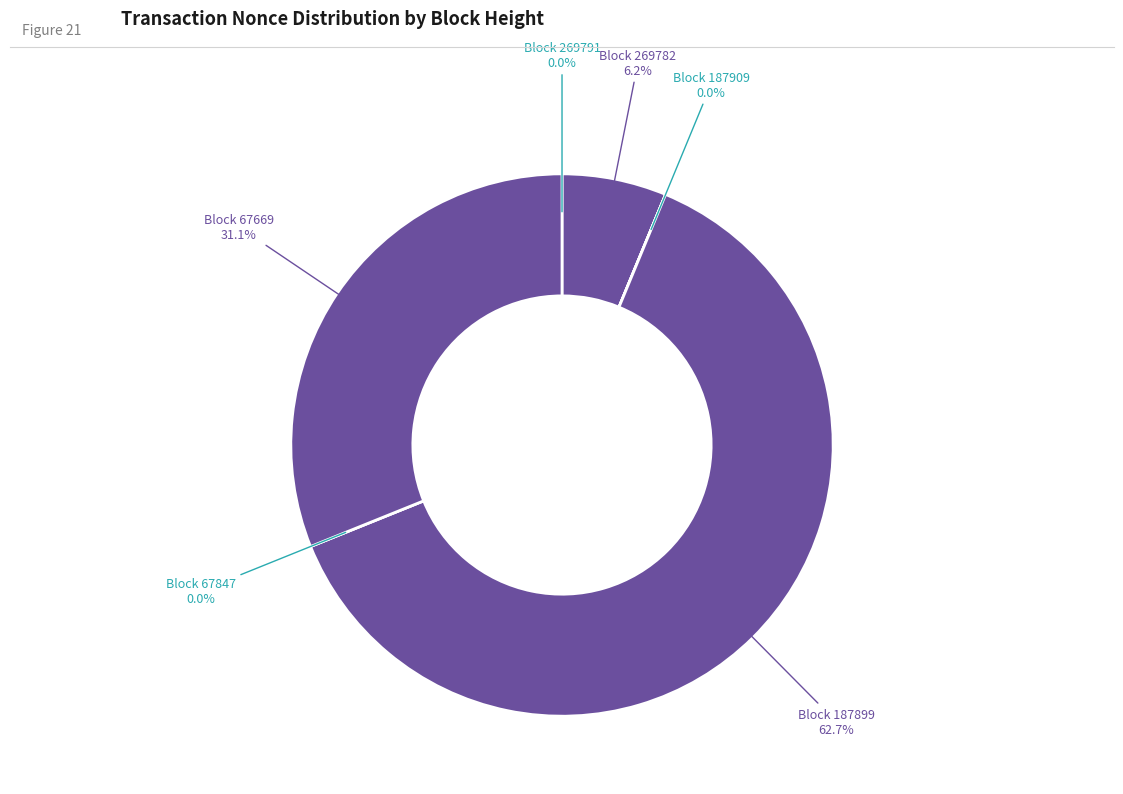

To the nearest percent, what is the average slice percentage?

17%